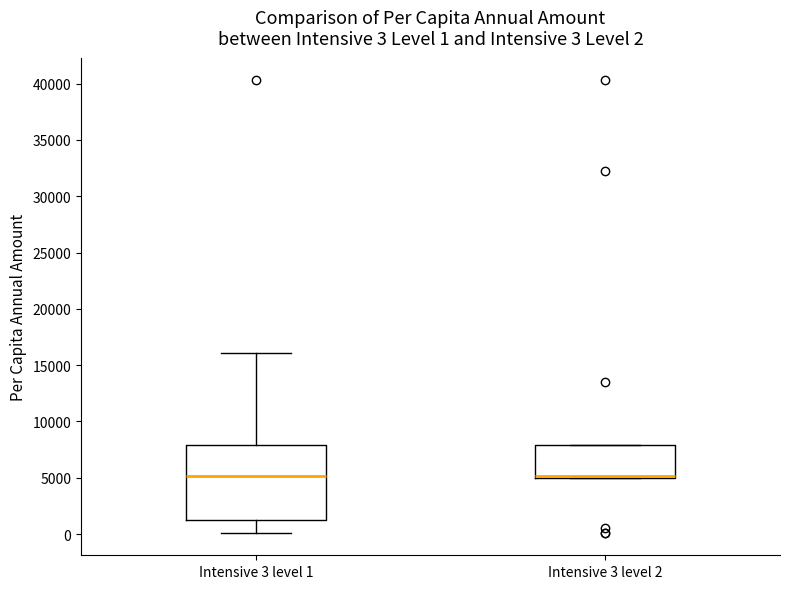

Which box is the tallest, from its lower edge to its upper edge?

Intensive 3 level 1